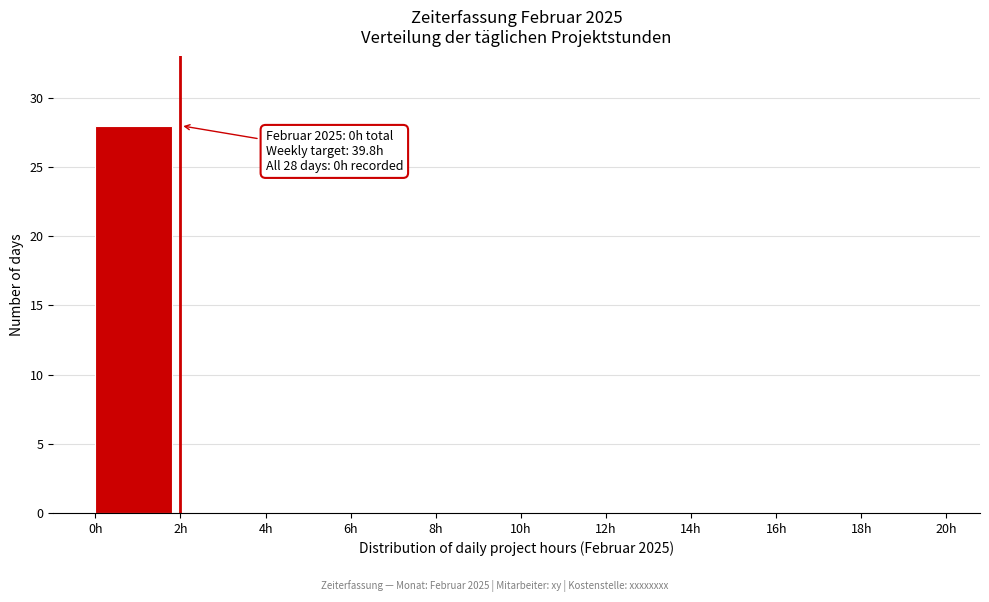

Over which range of the x-axis is the bar tallest?

0 to 2